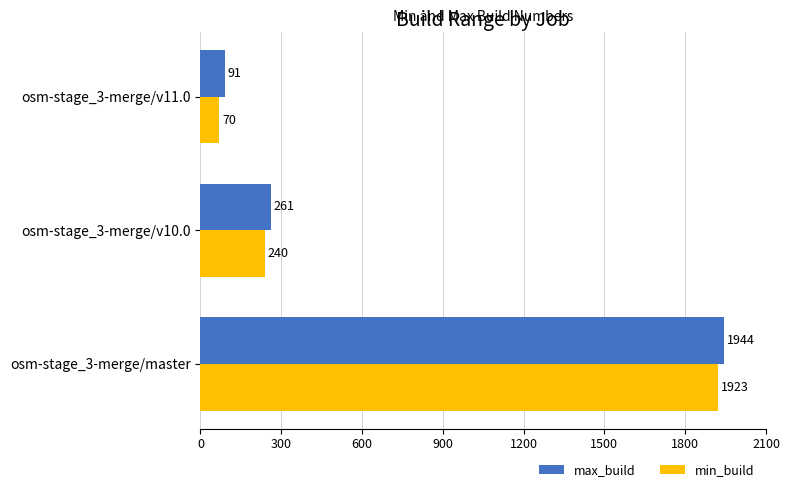

The value of min_build at osm-stage_3-merge/v10.0 is 240. True or false?

True